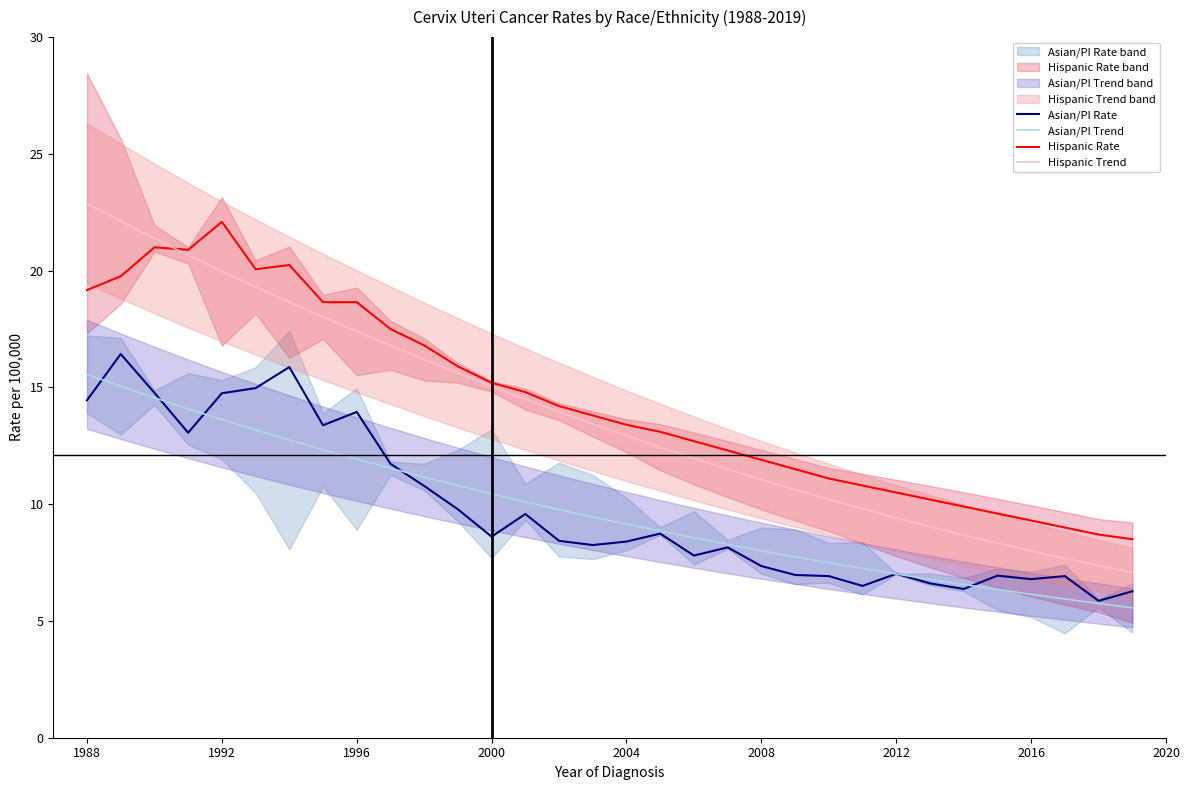

After their last crossing, which series has the higher values: Asian/PI Rate or Asian/PI Trend?

Asian/PI Rate